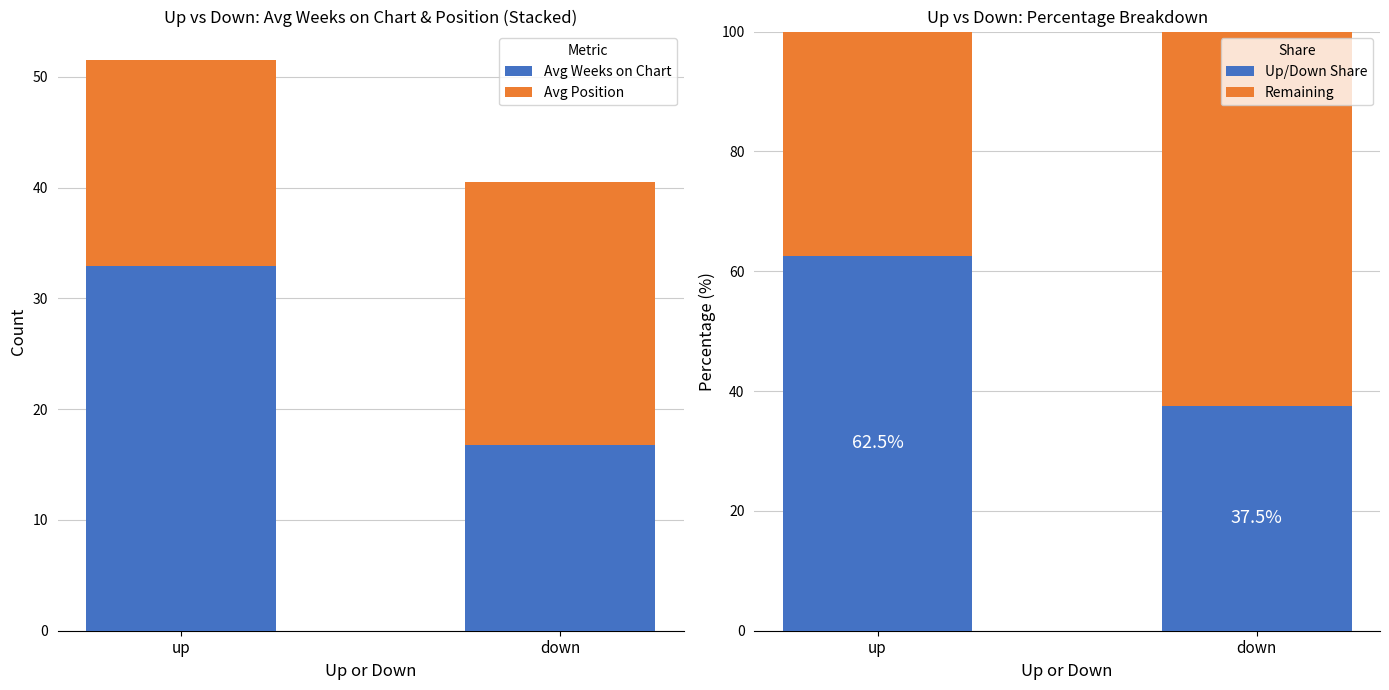

Reading right to left, list all the values displayed in this chart.

Avg Weeks on Chart: down=16.8	up=32.9
Avg Position: down=23.7	up=18.6
Up/Down Share: down=37.5	up=62.5
Remaining: down=62.5	up=37.5